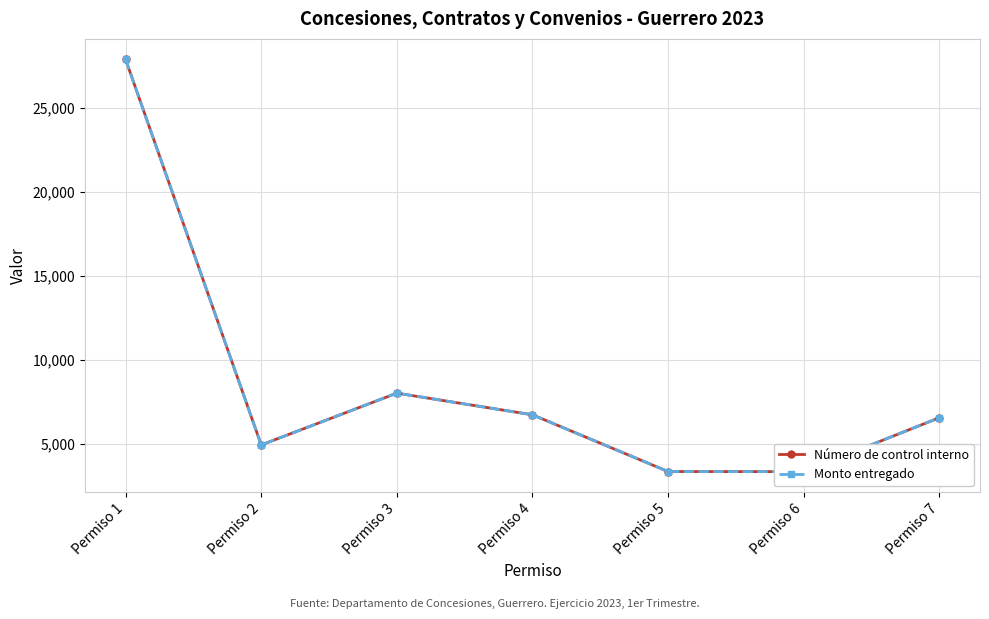

What are all the series names shown in the legend?

Número de control interno, Monto entregado